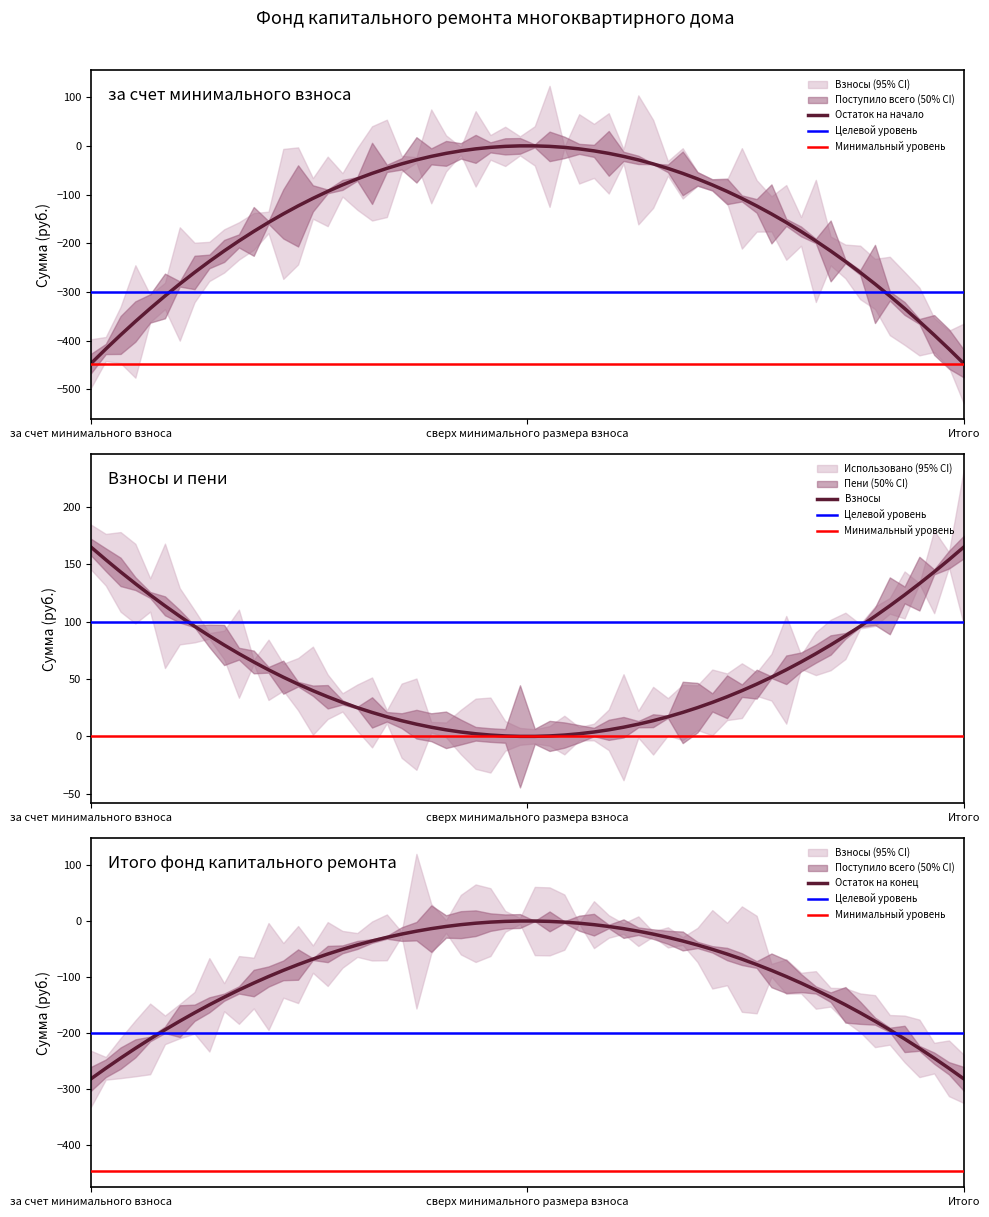

At which label is Пени closest to 0?

сверх минимального размера взноса